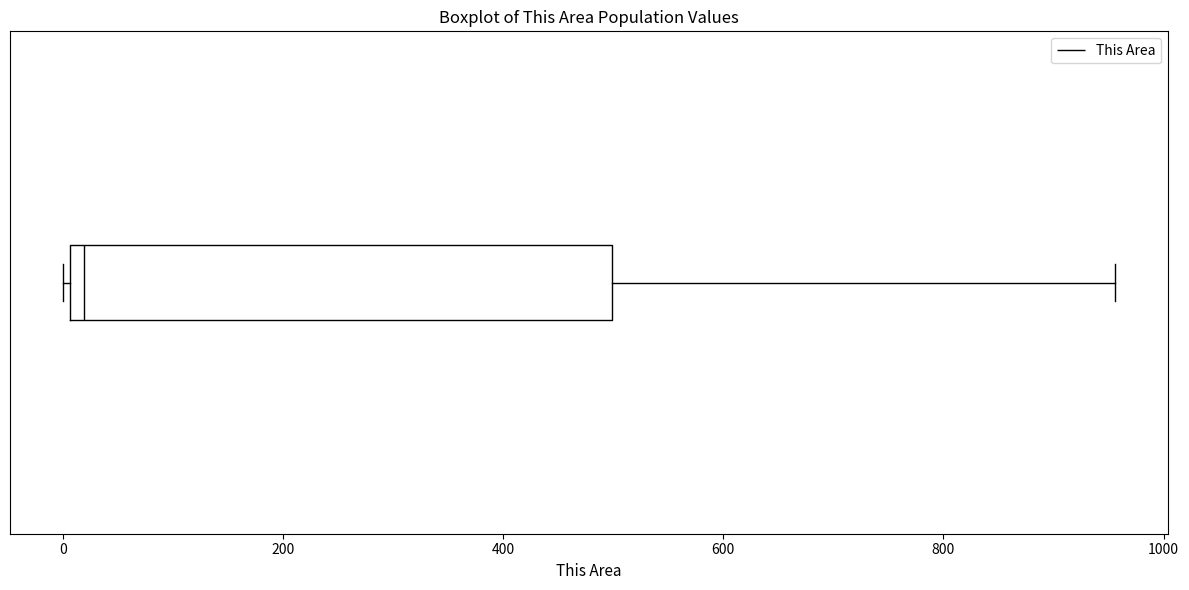

Where is the right edge of the box on the x-axis? The values are not printed on the chart, so give them approximately, as read against the axis.

500